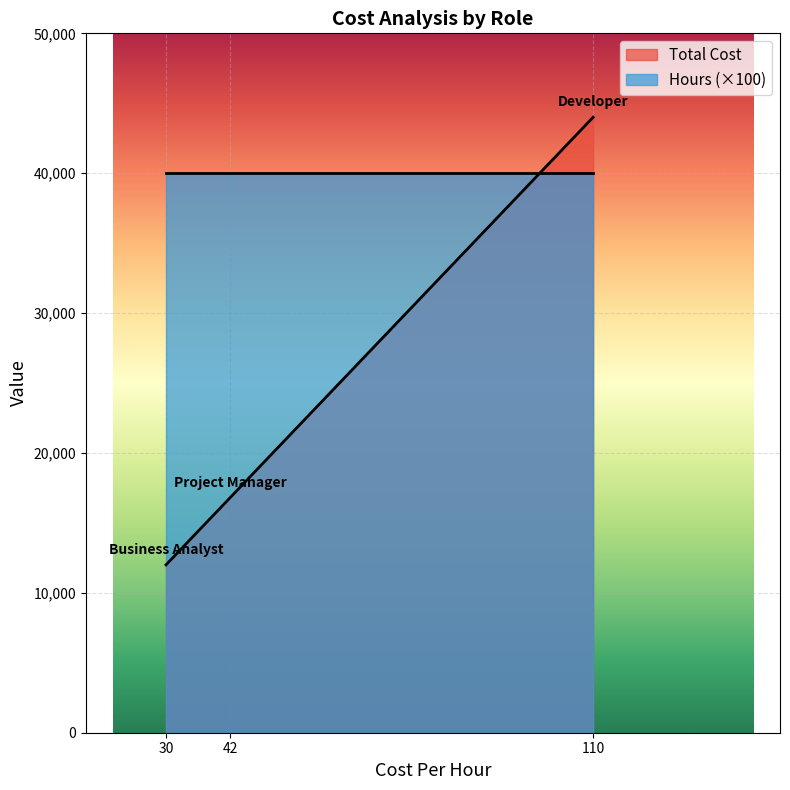

What is the spread (max minus min) of values at Business Analyst?

11600